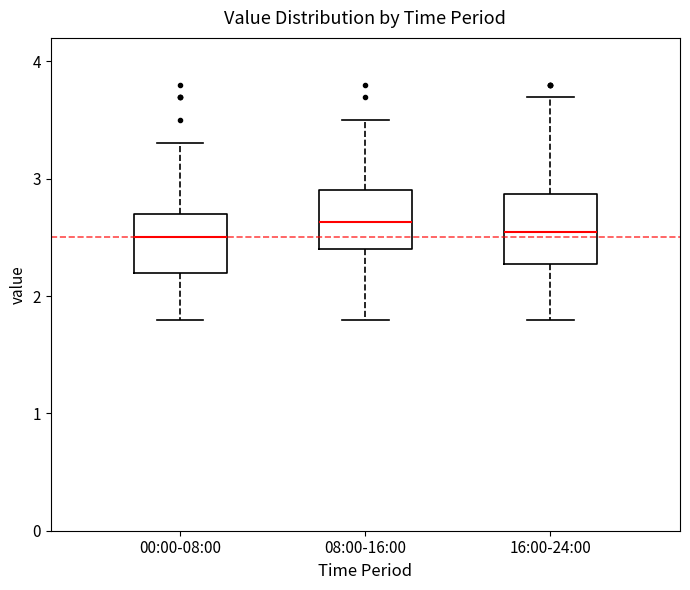

Where is the upper edge of the box for 16:00-24:00 on the y-axis? The values are not printed on the chart, so give them approximately, as read against the axis.

2.9